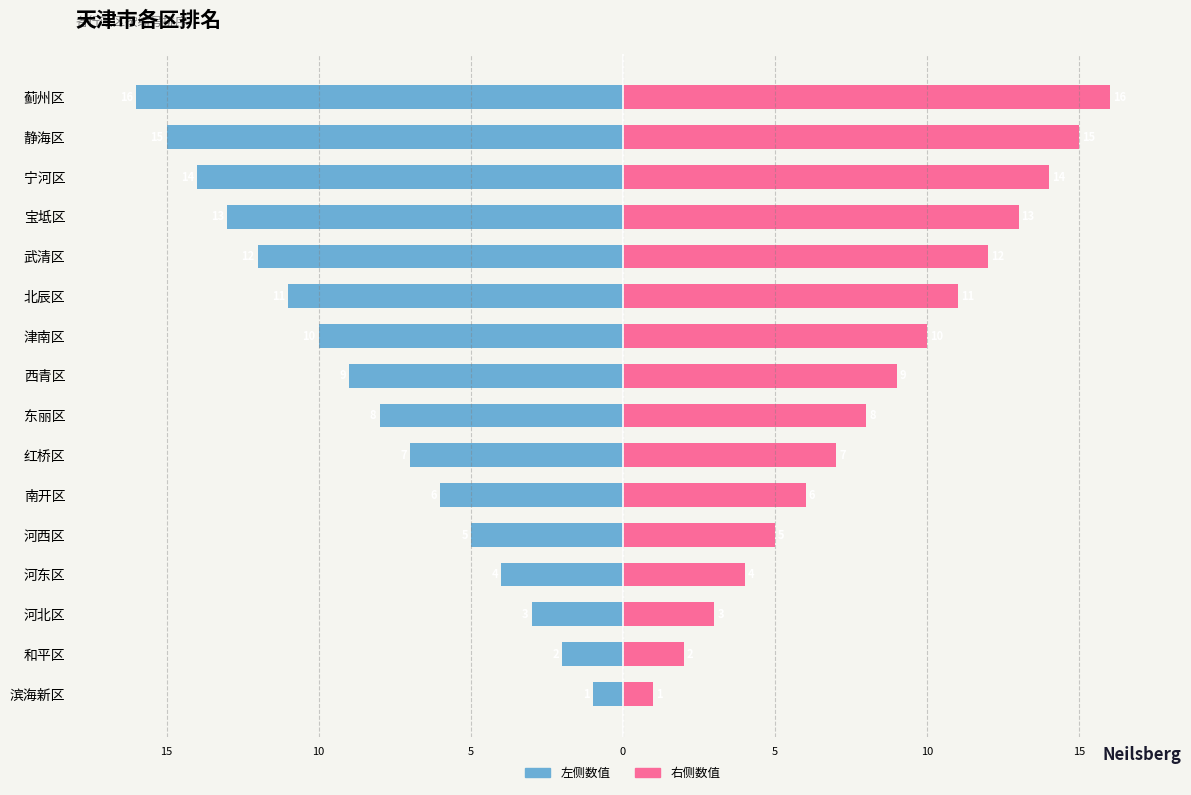

Is it true that 右侧数值 equals 26 at 静海区?

False